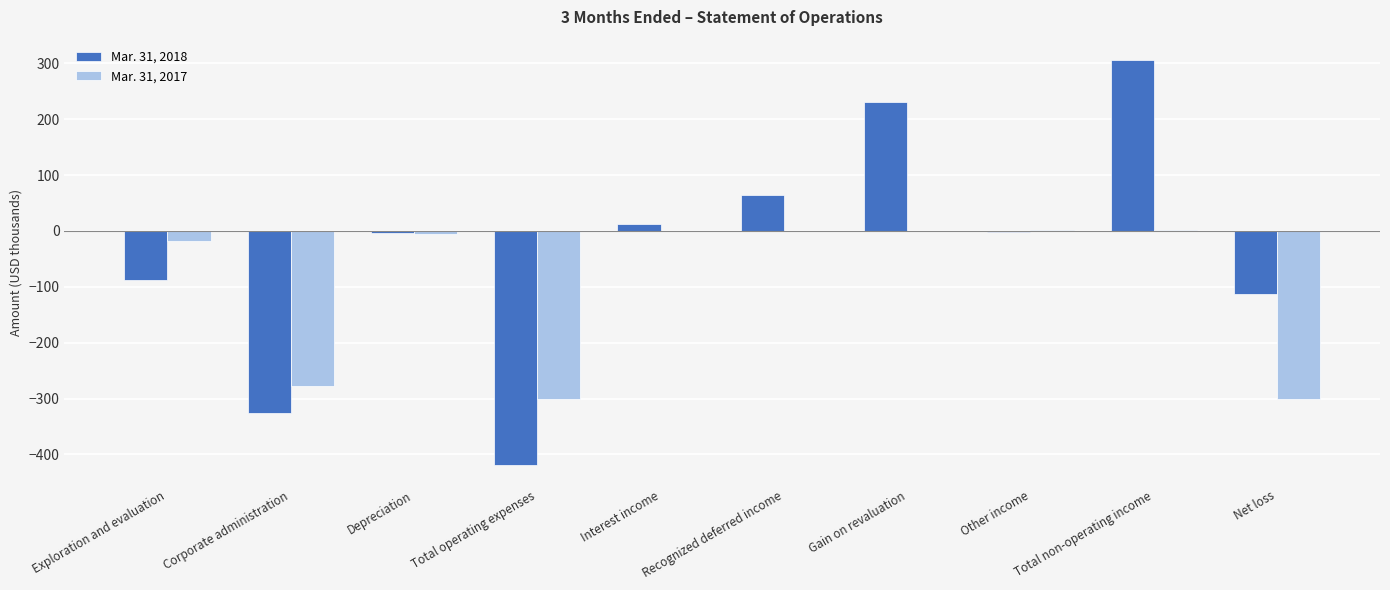

At which category does the chart reach its peak across all series?

Total non-operating income